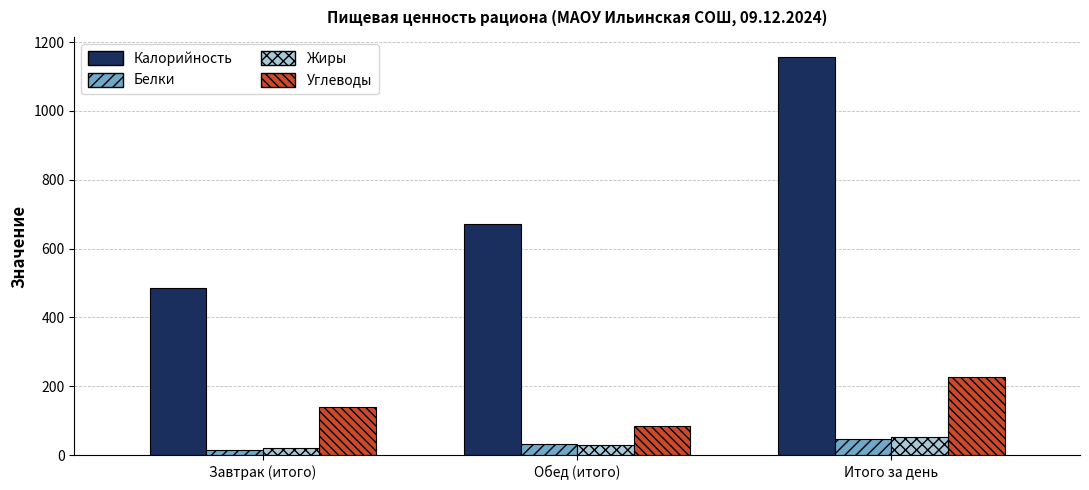

How many data points in Жиры are above 29?

2